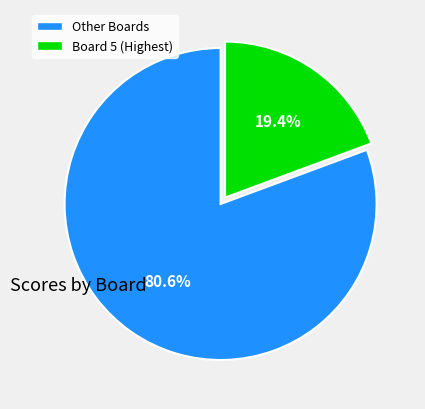

Does any single category account for the majority?

Yes